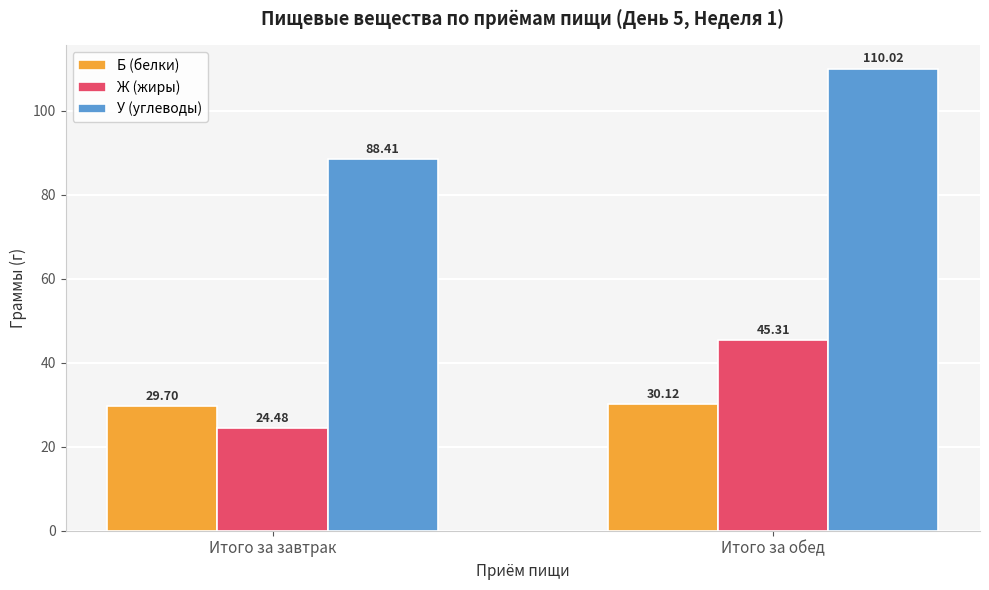

How many groups of bars are there?

2